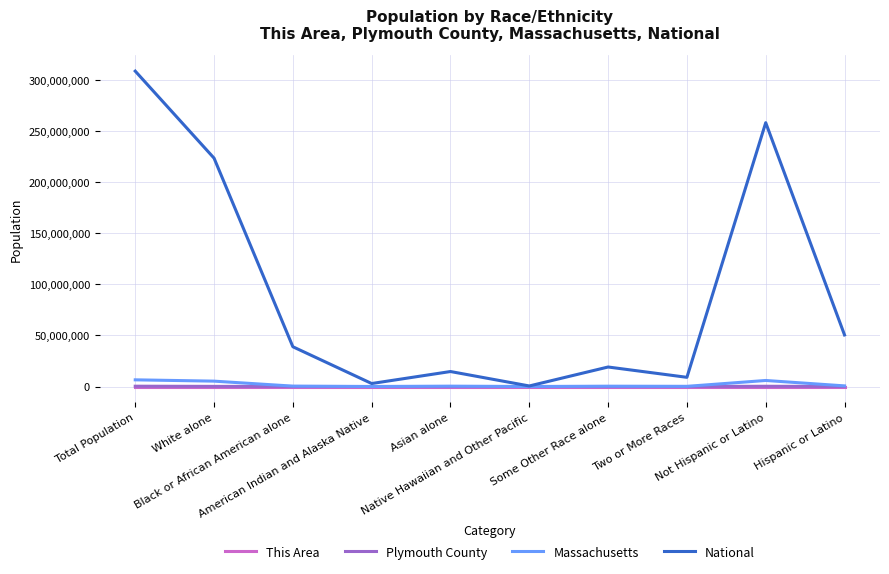

Which series has the widest spread of values?

National